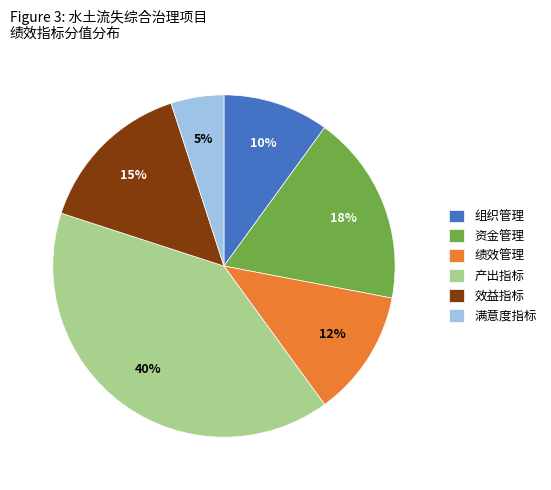

Which slice is the largest?

产出指标